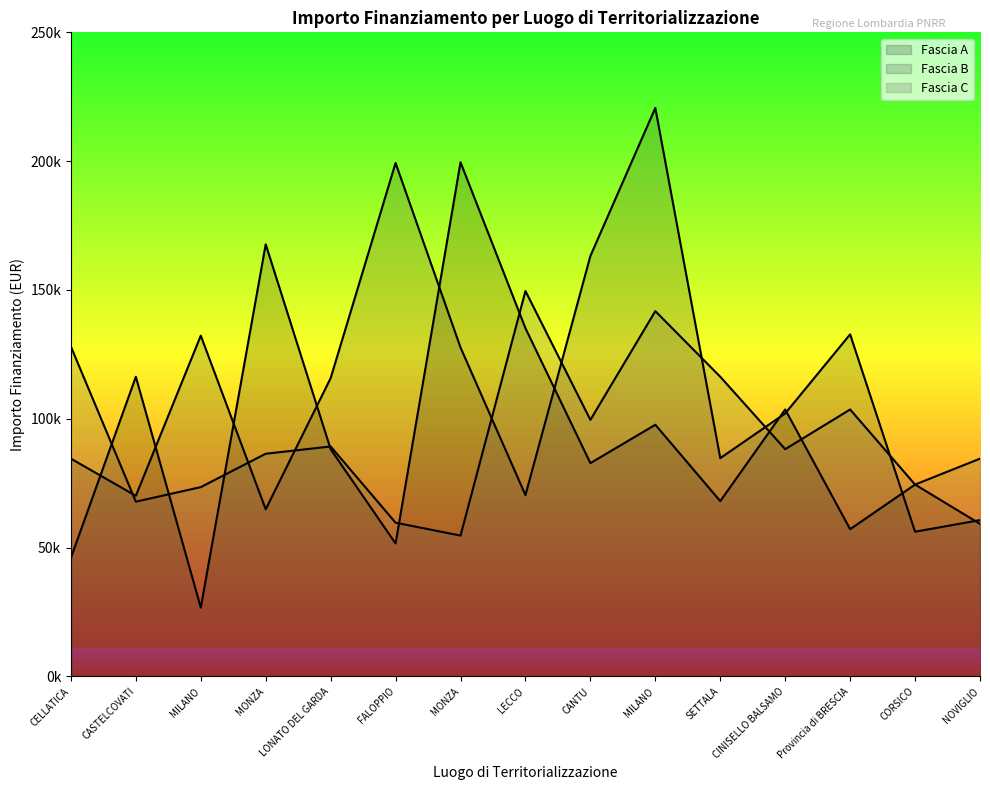

How many values in the Fascia A series exceed 82798?

8